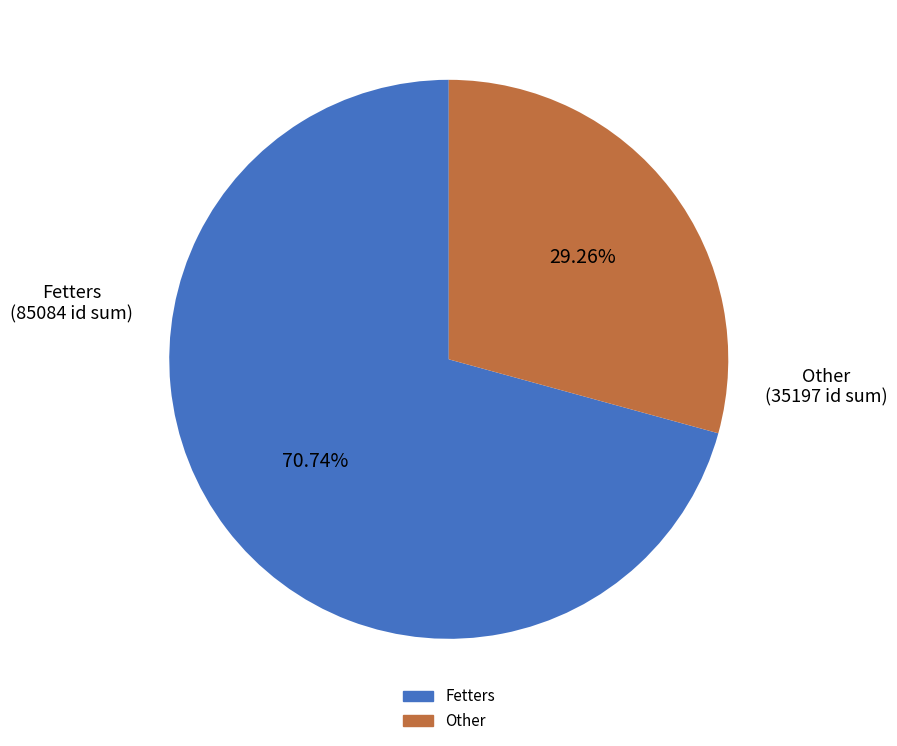

Is there any slice that represents more than half of the pie?

Yes